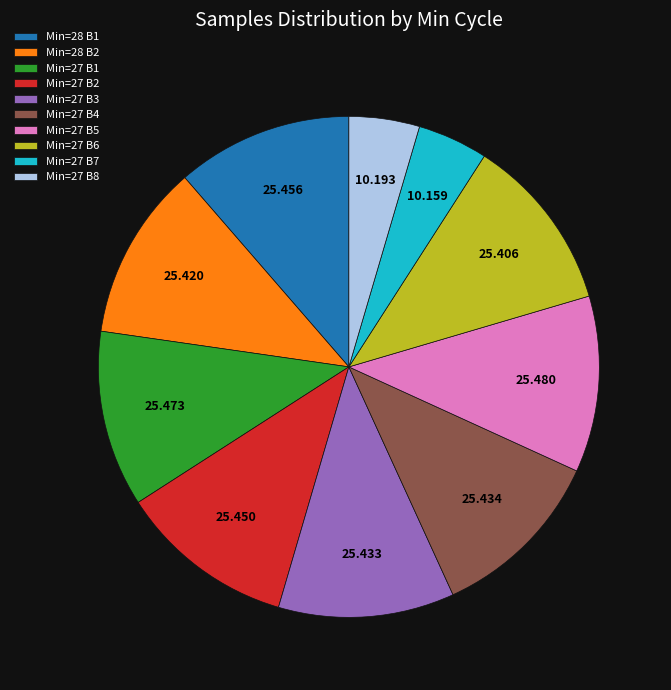

Do Min=27 B5 and Min=27 B3 together represent more than half of the pie?

No